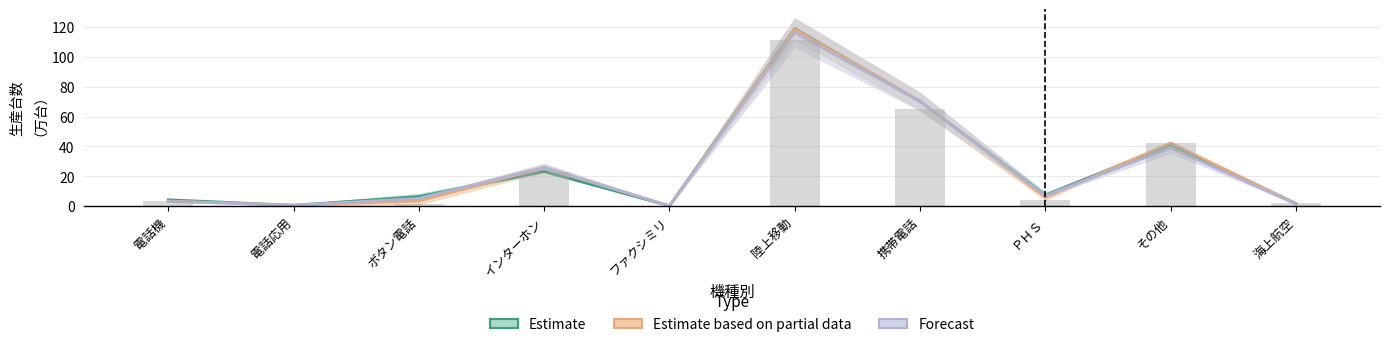

What is the total value across all series at 電話応用?

2.3